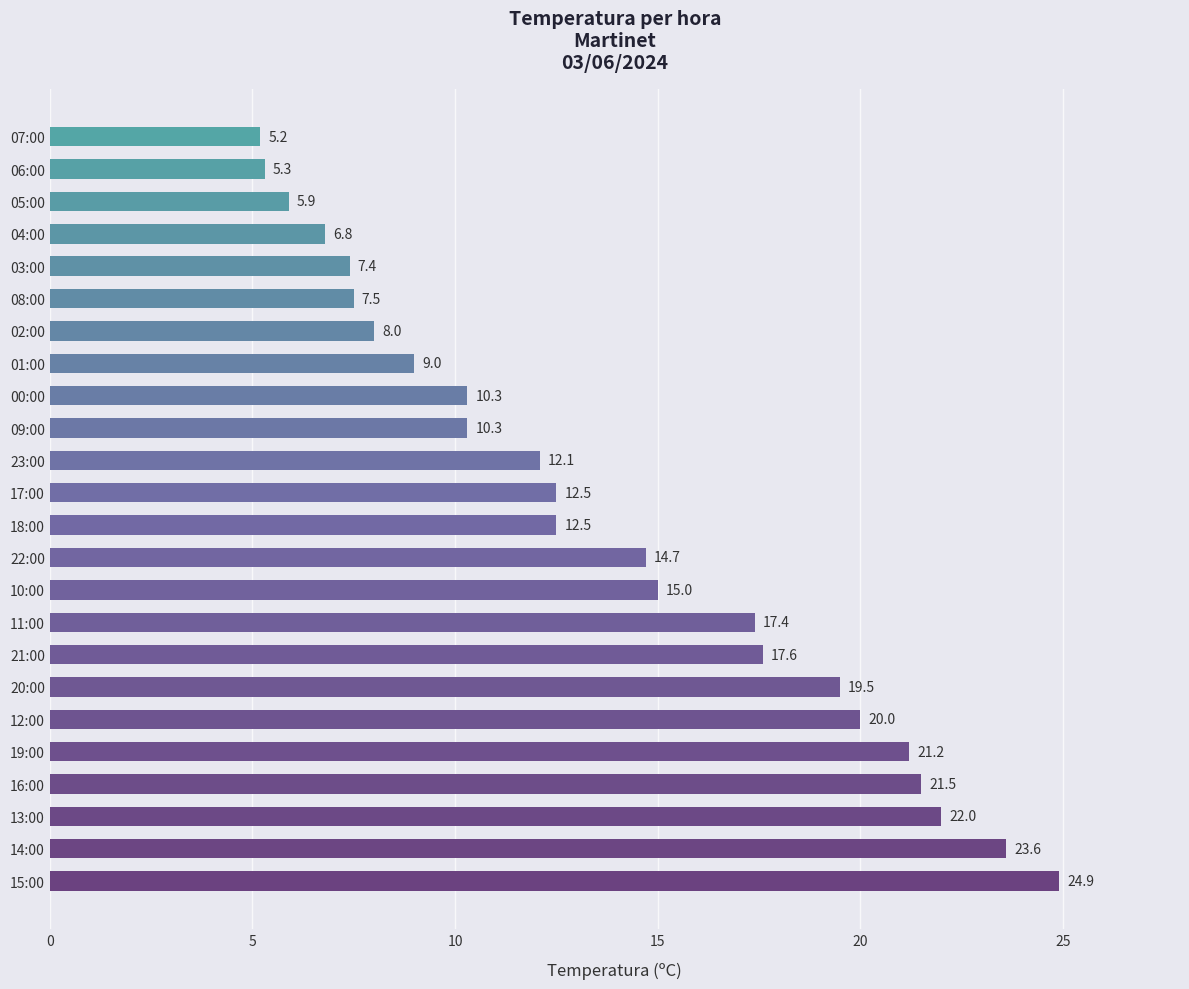

What is the sum of the values at 18:00 and 01:00?

21.5